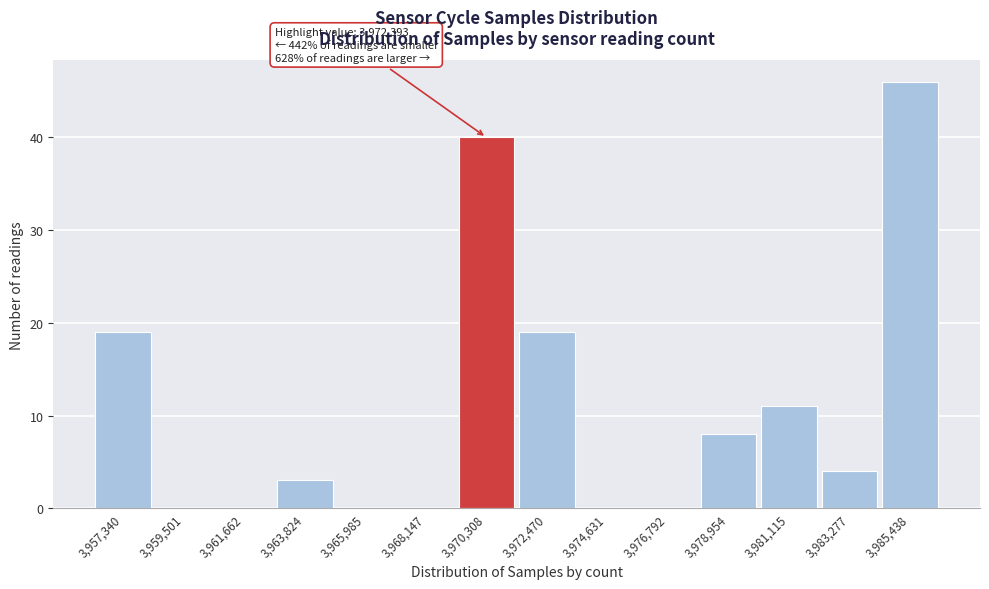

Reading left to right, transcribe all the data shown in this chart.

3,957,340=19	3,959,501=0	3,961,662=0	3,963,824=3	3,965,985=0	3,968,147=0	3,970,308=40	3,972,470=19	3,974,631=0	3,976,792=0	3,978,954=8	3,981,115=11	3,983,277=4	3,985,438=46